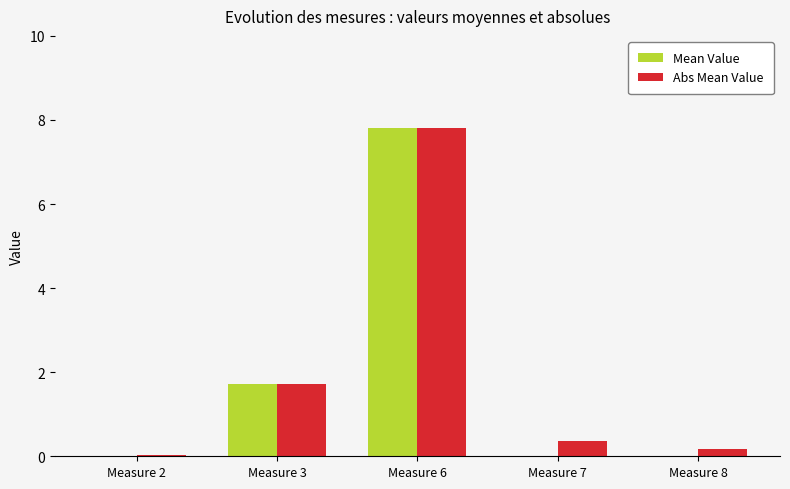

Where does the Mean Value series first go above 0?

Measure 3